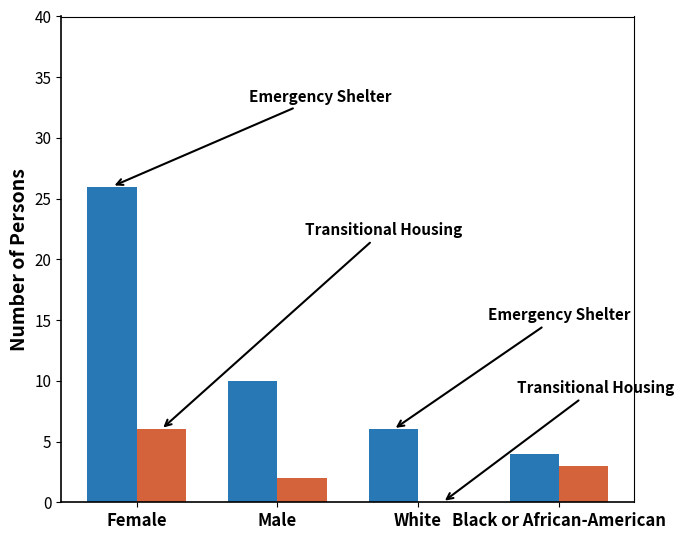

Which label corresponds to the largest value in the chart?

Female